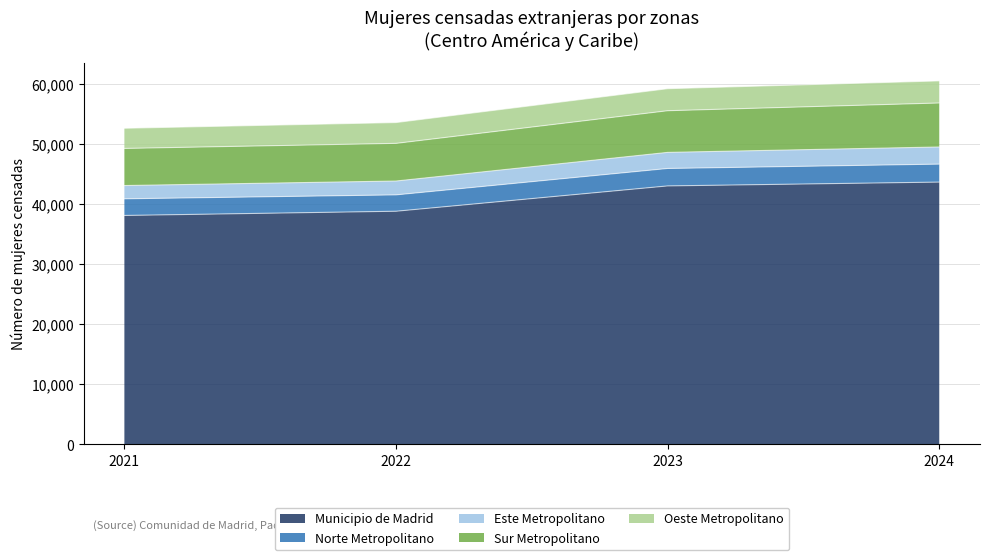

Is it true that Municipio de Madrid equals 17504 at 2021?

False